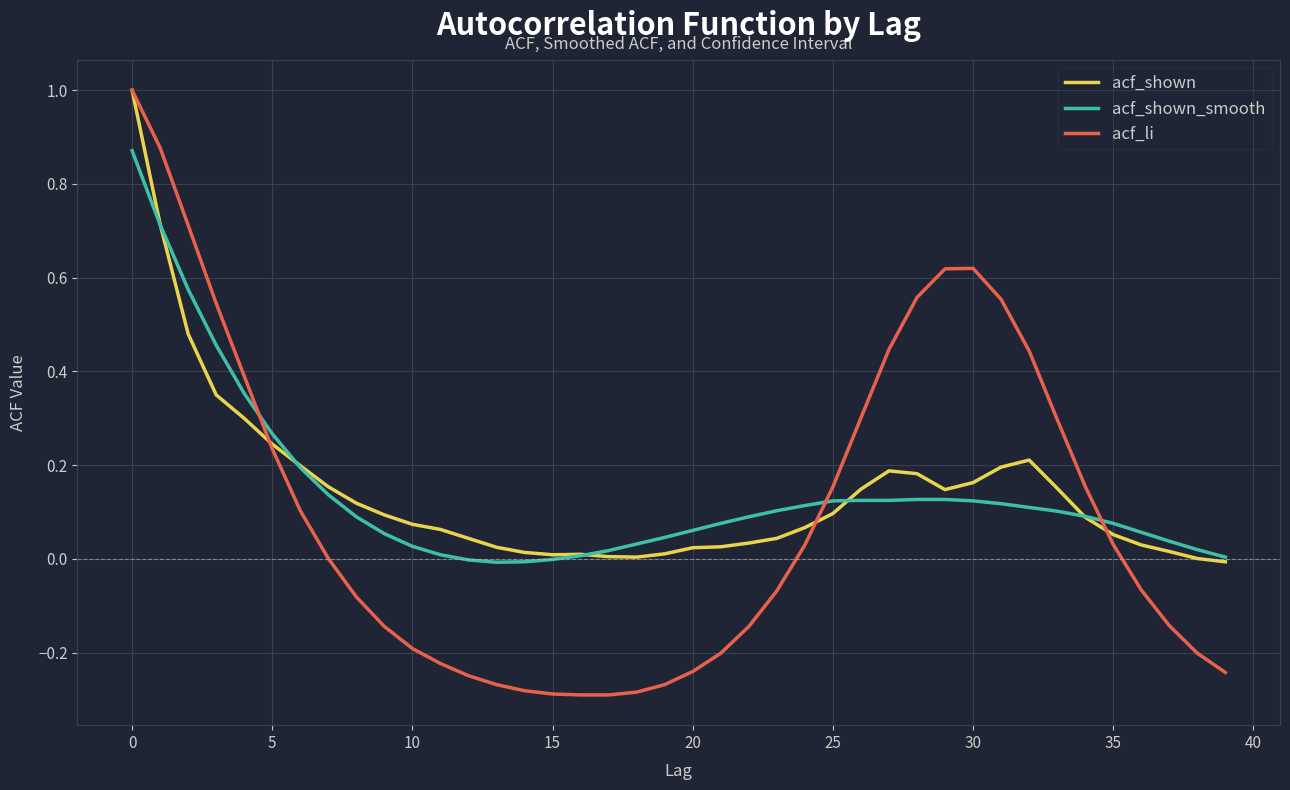

Which series has the widest spread of values?

acf_li